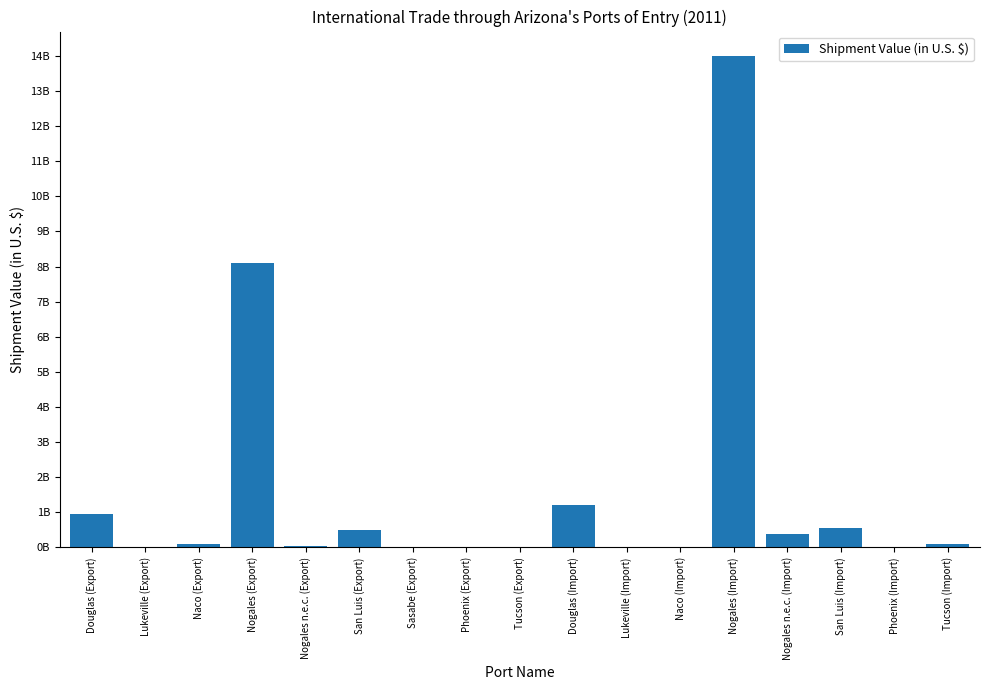

What is the sum of all values?

25974003516